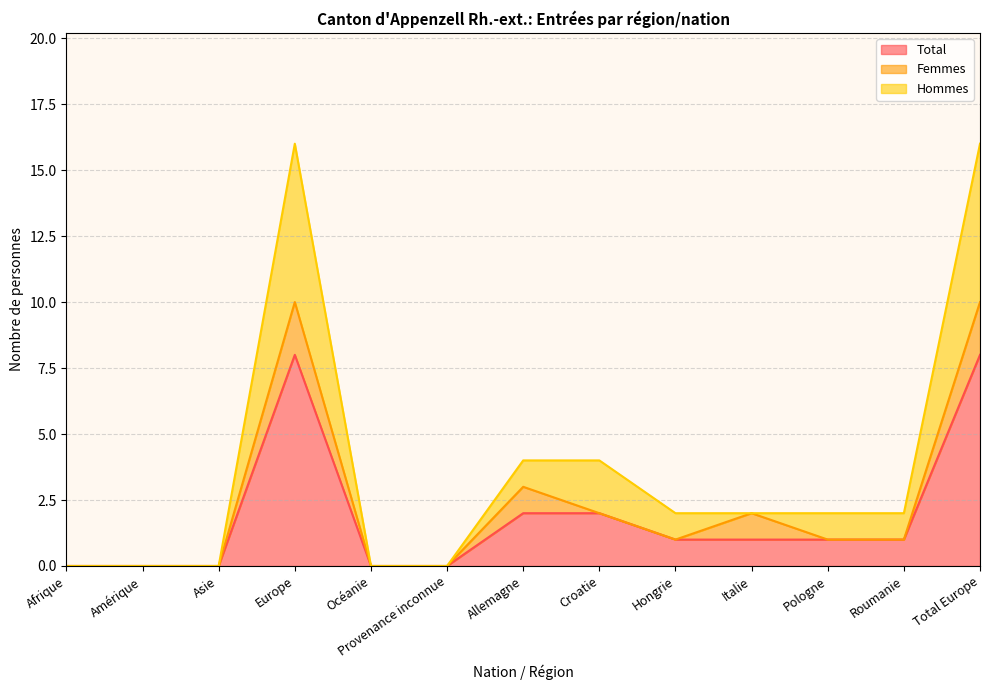

True or false: Total has a value of 1 at Pologne.

True